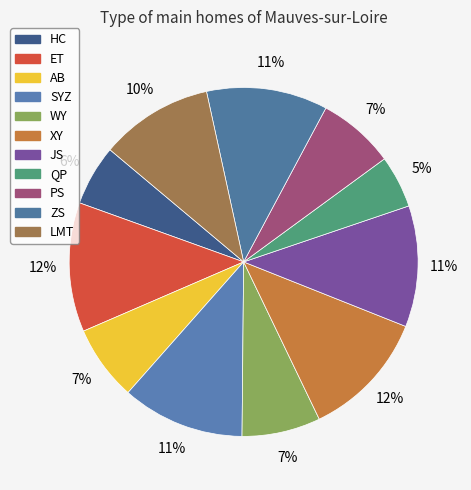

Rank the categories by value from lowest to highest.

QP, HC, AB, PS, WY, LMT, JS, ZS, SYZ, XY, ET